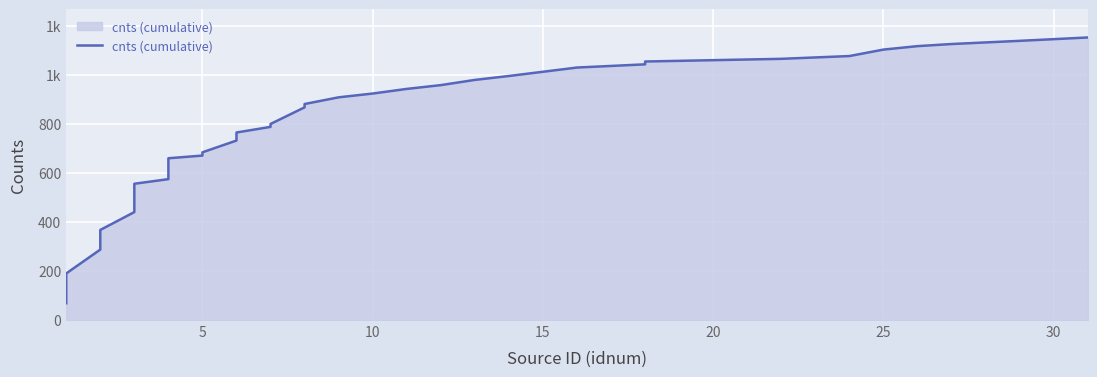

Does the chart display data point markers on the line(s)?

No